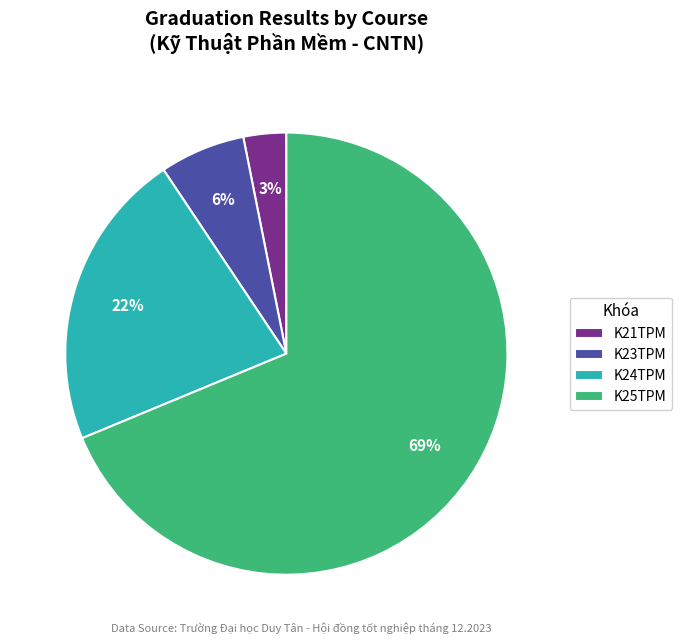

To the nearest percent, what percentage of the pie is K25TPM?

69%